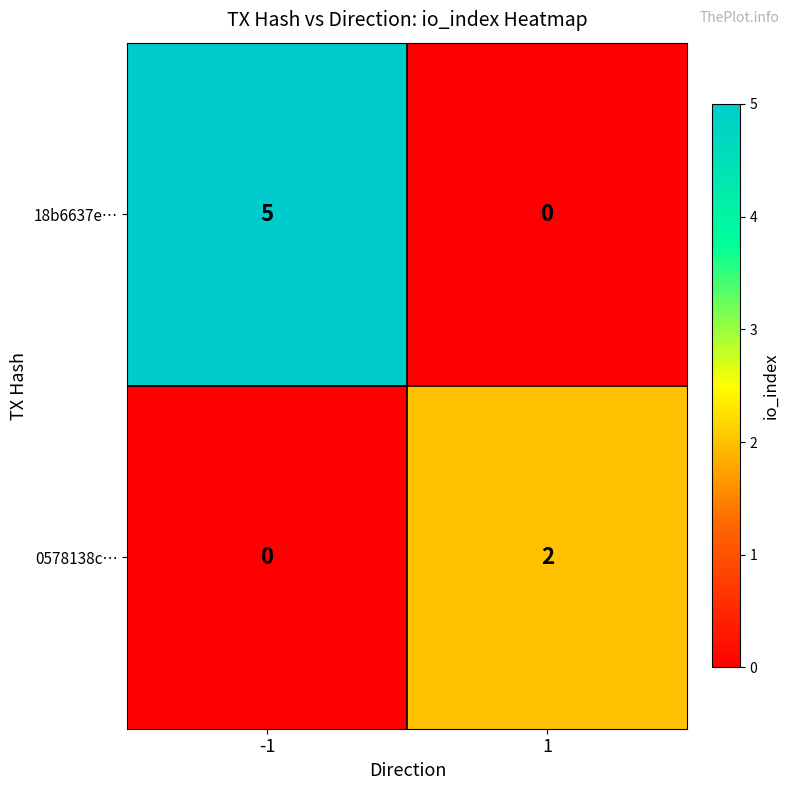

At how many categories does at least one series exceed 0?

2